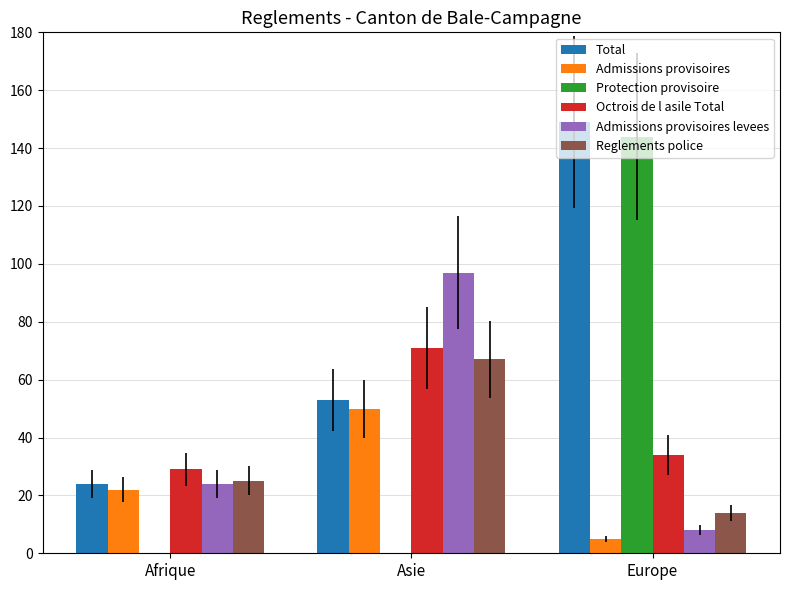

Is it true that Reglements police equals 25 at Afrique?

True